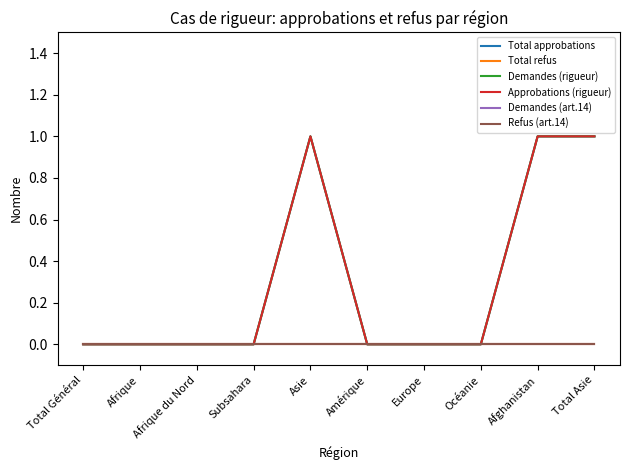

How many lines are shown in the chart?

6